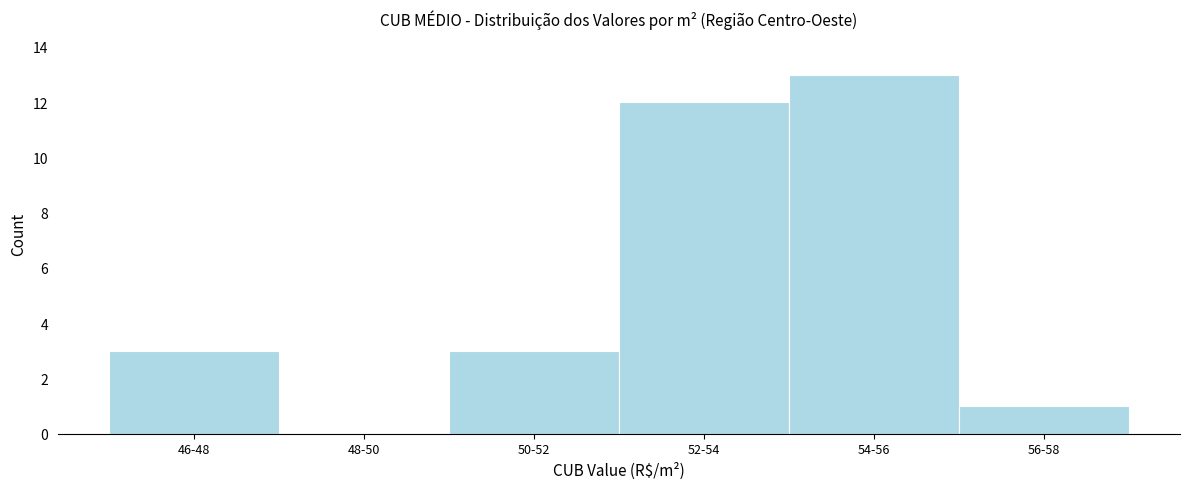

Reading left to right, list all the values displayed in this chart.

46-48=3	48-50=0	50-52=3	52-54=12	54-56=13	56-58=1